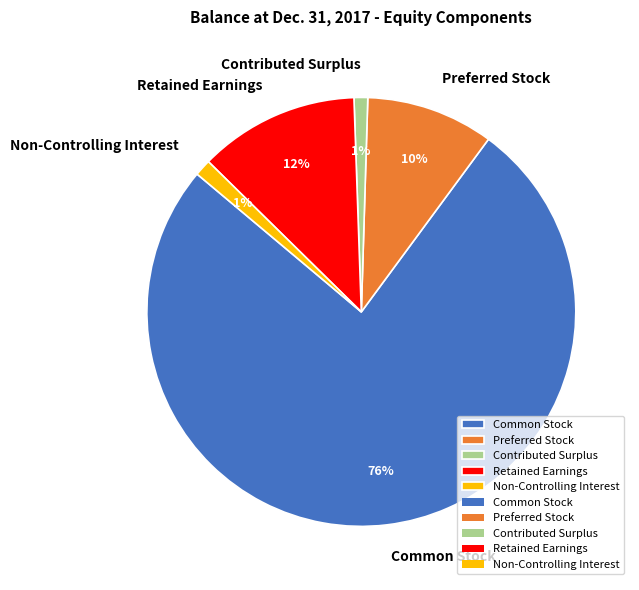

Does Non-Controlling Interest account for over 50% of the chart?

No